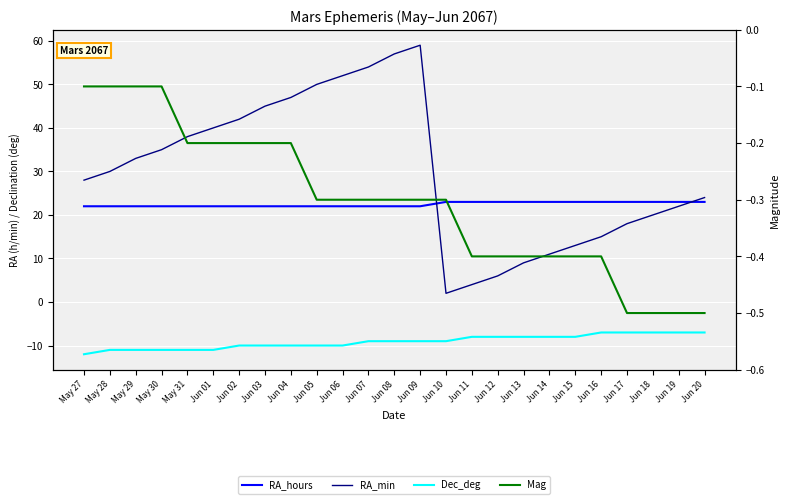

Between Jun 07 and Jun 02, which is larger?

Jun 07